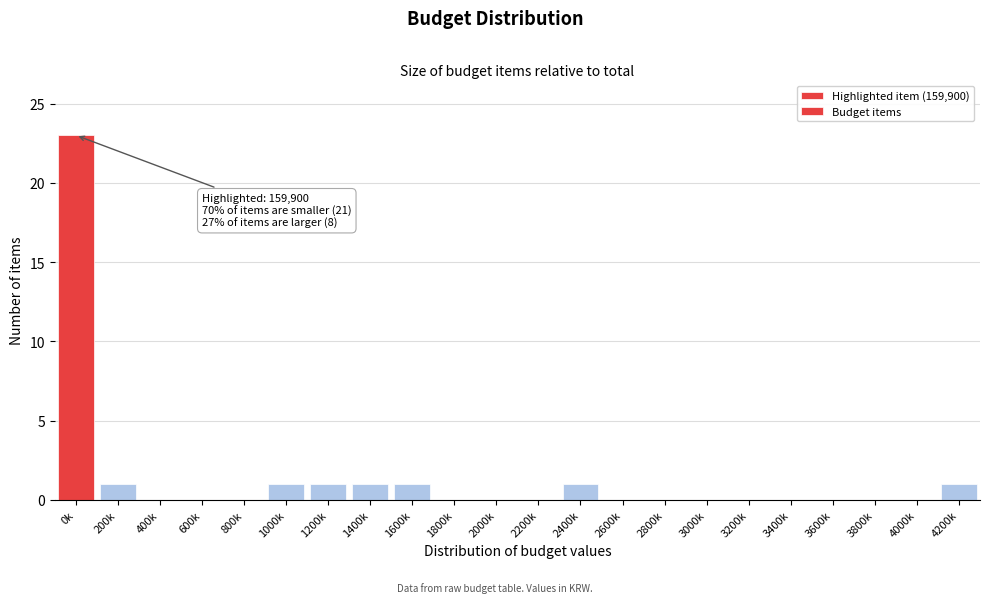

Reading left to right, extract all data points from this chart.

0k=23	200k=1	400k=0	600k=0	800k=0	1000k=1	1200k=1	1400k=1	1600k=1	1800k=0	2000k=0	2200k=0	2400k=1	2600k=0	2800k=0	3000k=0	3200k=0	3400k=0	3600k=0	3800k=0	4000k=0	4200k=1